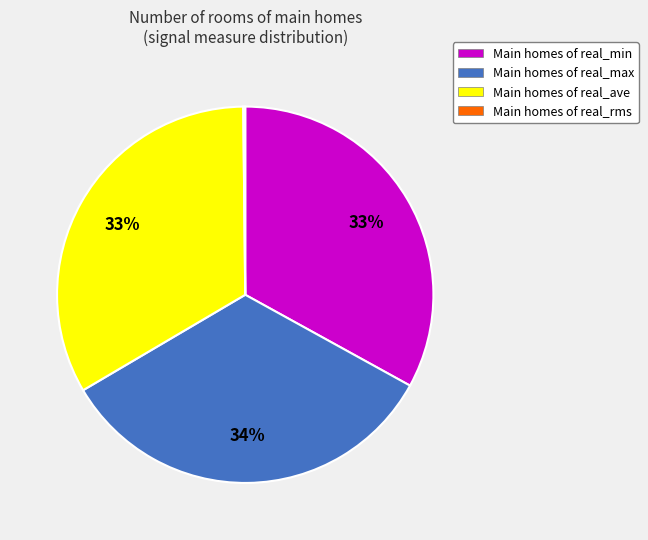

Does Main homes of real_ave account for over 50% of the chart?

No